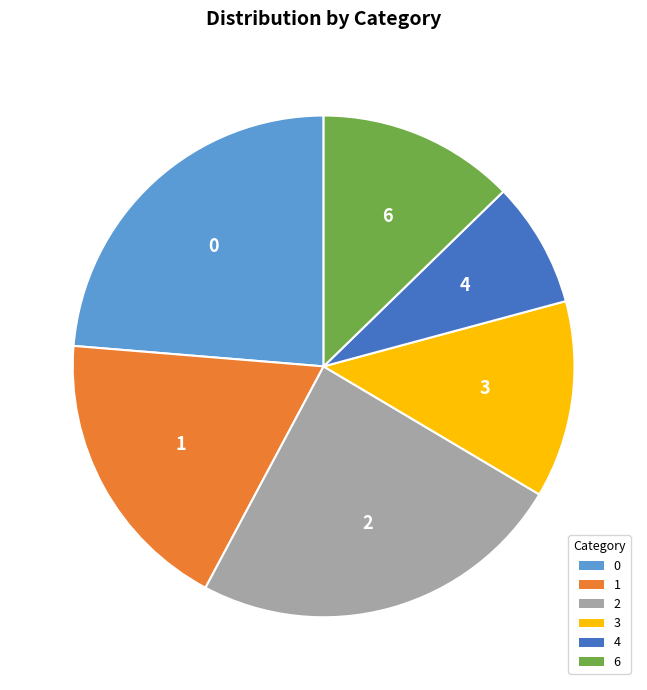

Is it true that 4 is 2% of the pie?

False